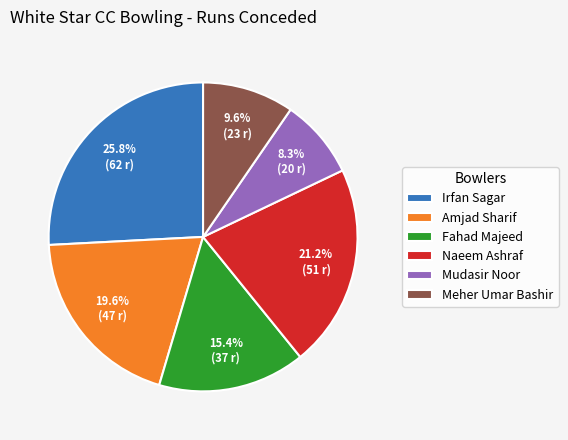

What percentage is the Naeem Ashraf slice, to the nearest percent?

21%